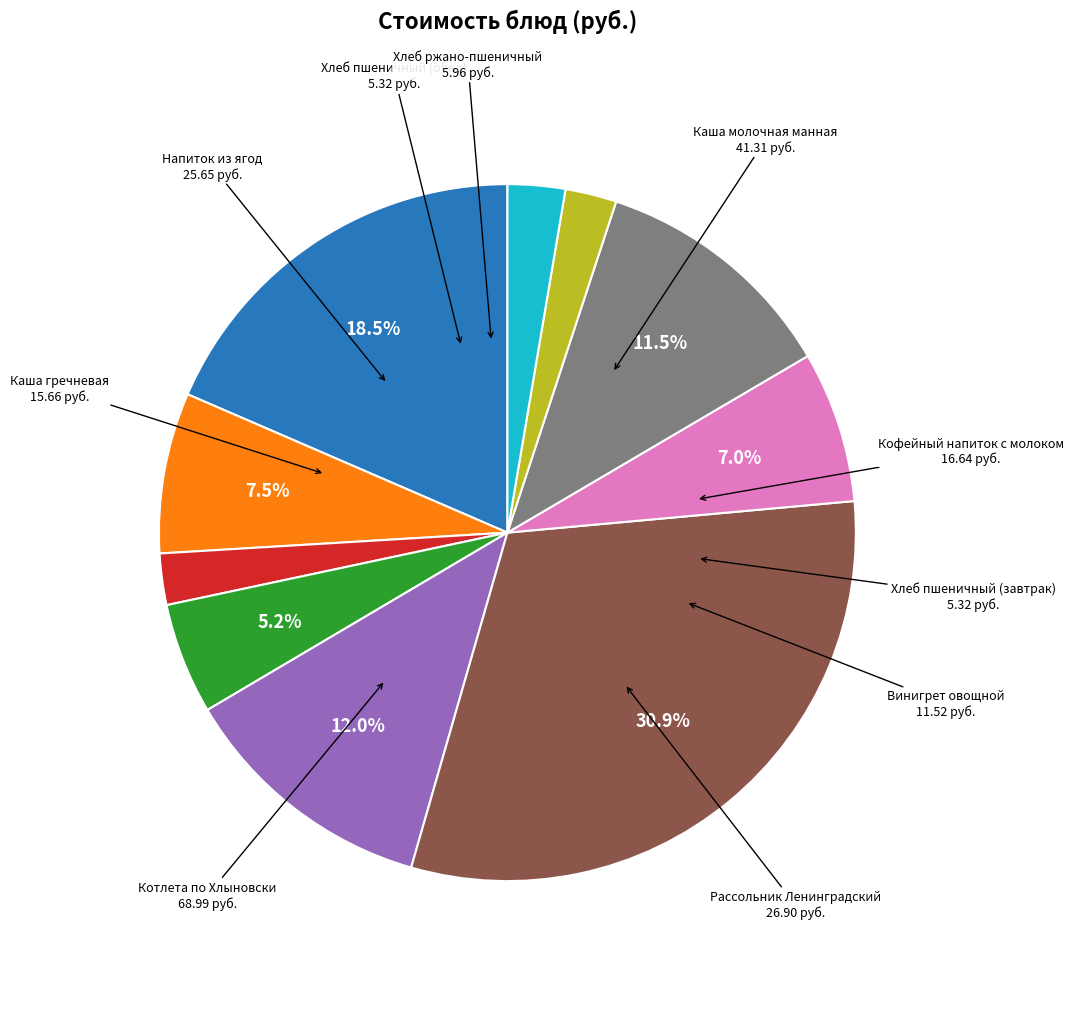

How many slices are in this pie chart?

10